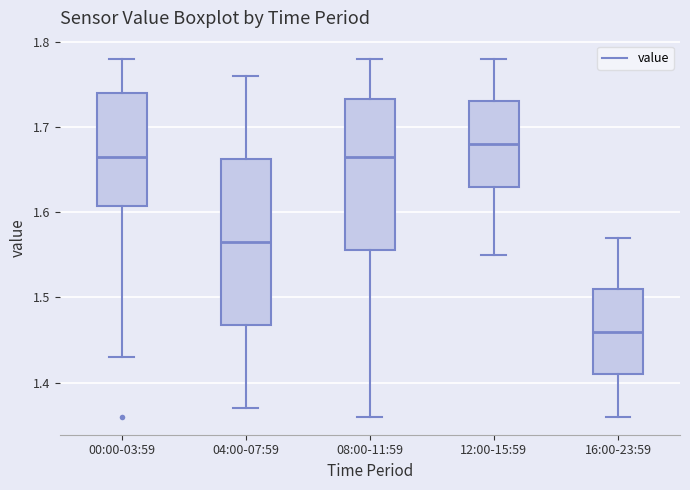

Reading left to right, transcribe this box plot: for each box, give where its median line is, the range the box spans, and where its two whiskers end, as read against the y-axis. The values are not printed on the chart, so give them approximately, as read against the axis.

00:00-03:59: median 1.67, box 1.61 to 1.74, whiskers 1.43 to 1.78
04:00-07:59: median 1.57, box 1.47 to 1.66, whiskers 1.37 to 1.76
08:00-11:59: median 1.67, box 1.56 to 1.73, whiskers 1.36 to 1.78
12:00-15:59: median 1.68, box 1.63 to 1.73, whiskers 1.55 to 1.78
16:00-23:59: median 1.46, box 1.41 to 1.51, whiskers 1.36 to 1.57